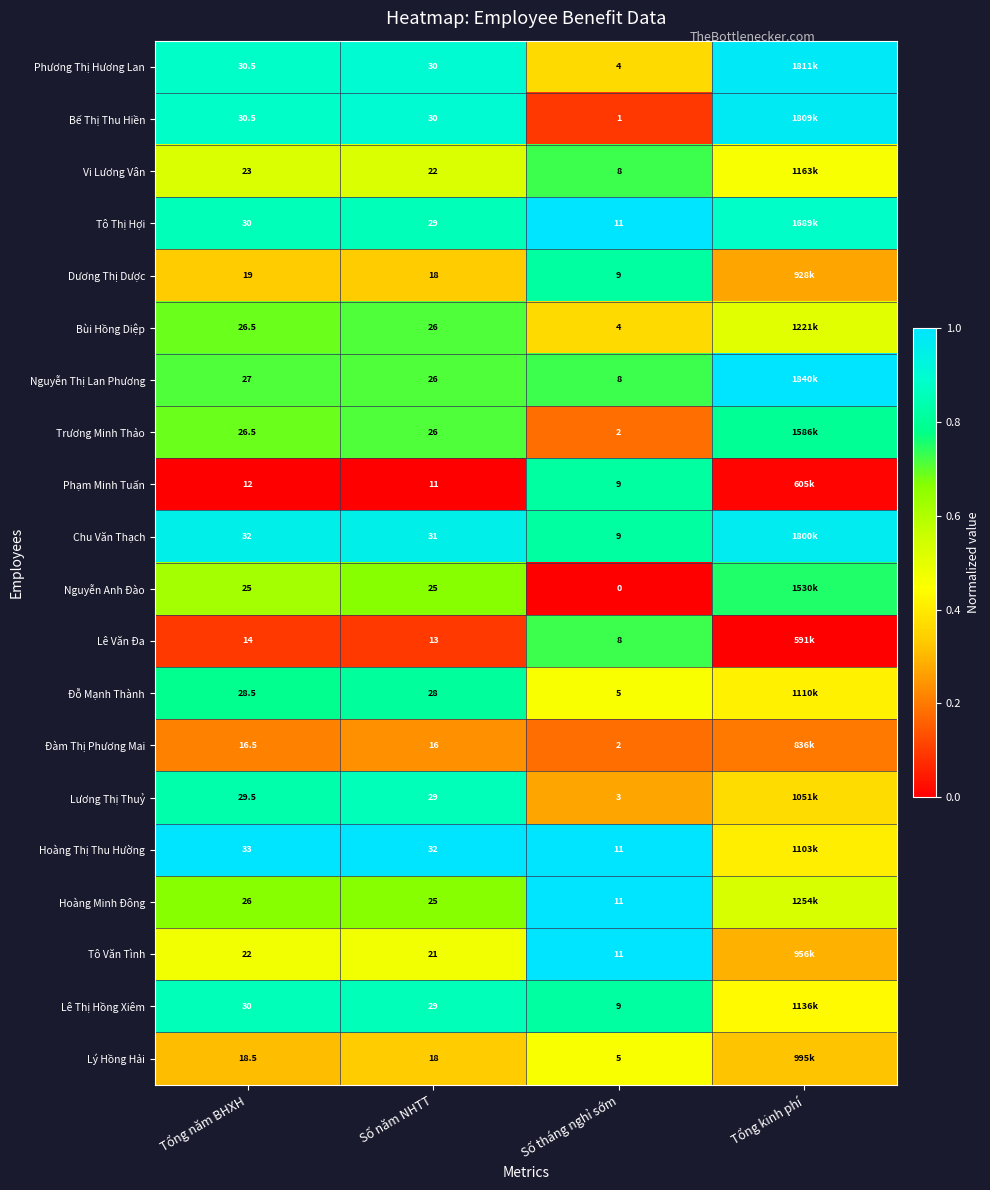

Between Tổng năm BHXH and Số tháng nghỉ sớm, which series saw the biggest shift?

Bế Thị Thu Hiền